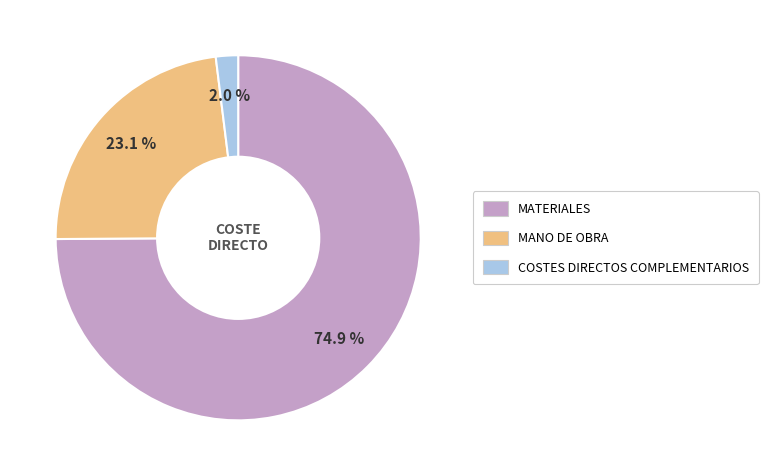

How many segments does this pie chart have?

3